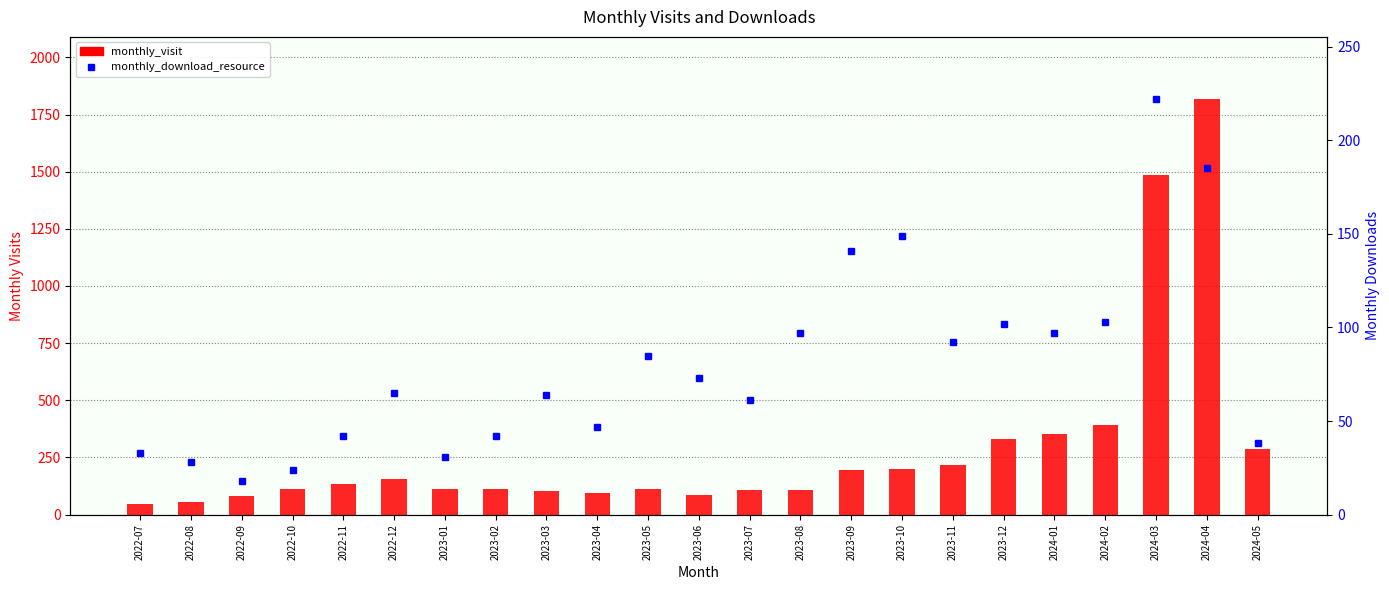

Rank the series by their maximum value, from lowest to highest.

monthly_download_resource, monthly_visit